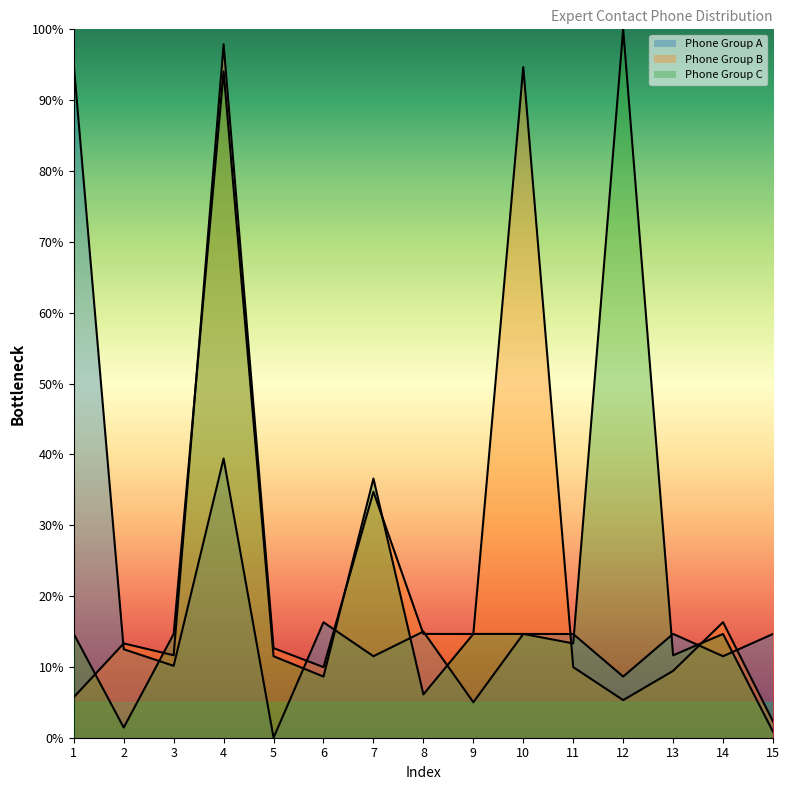

Which series changed the most between 11 and 13?

Phone Group C